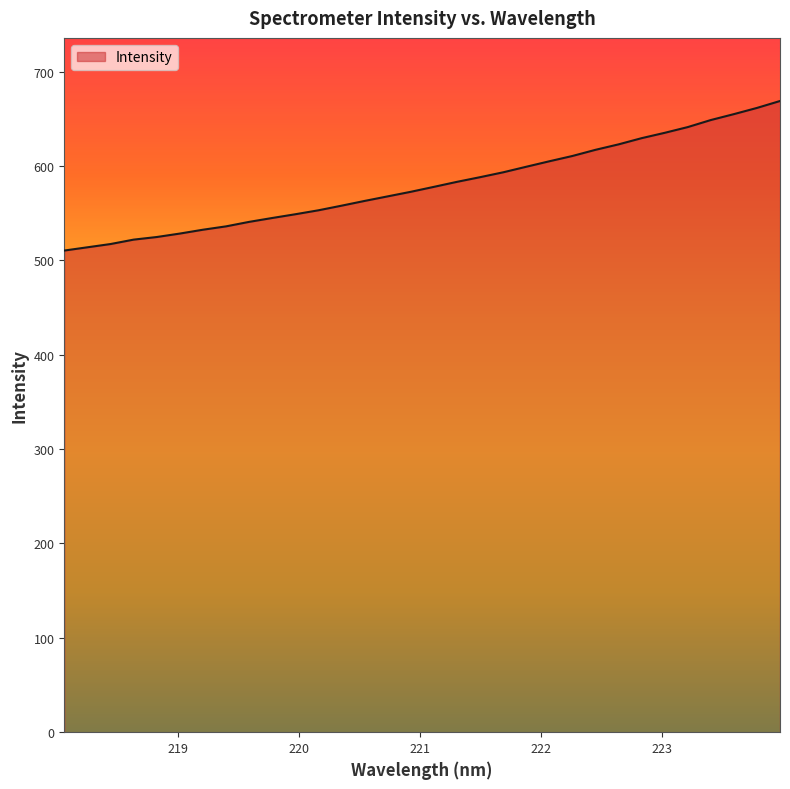

What is the difference between the maximum and minimum values?

158.5